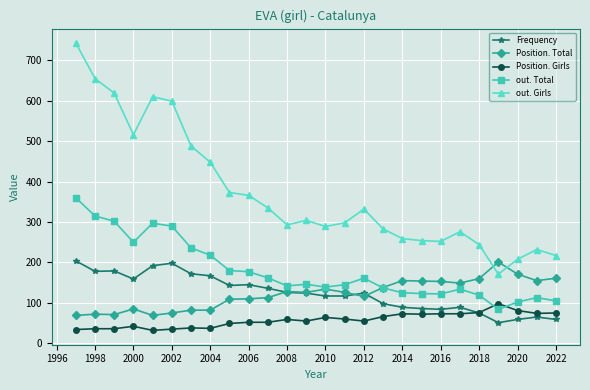

What is the sum of all out. Total values?

4684